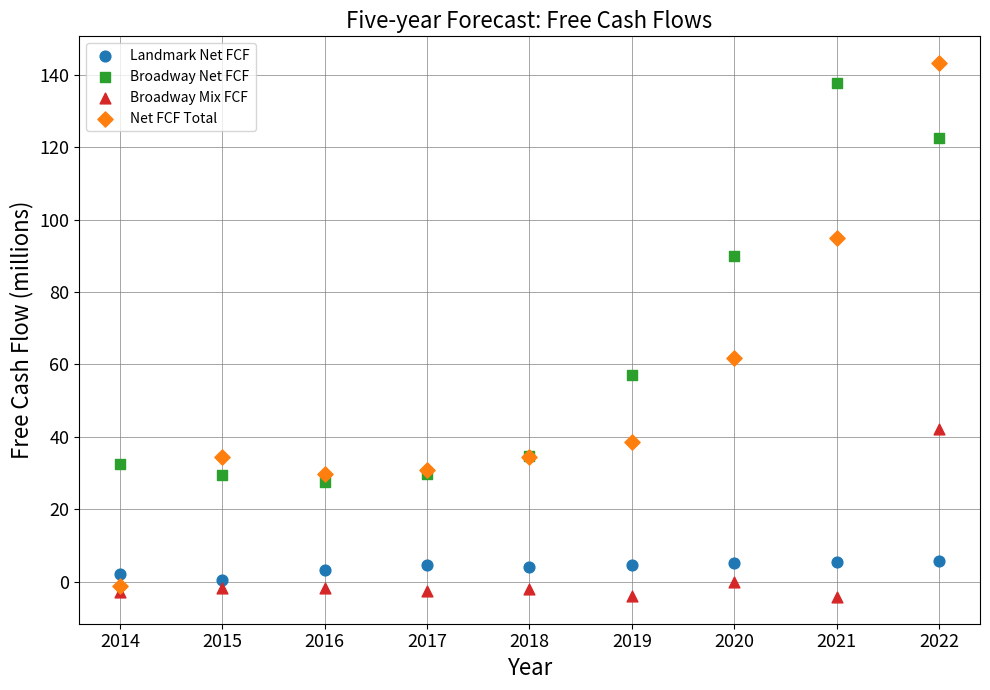

Which series contains the lowest Y value?

Broadway Mix FCF